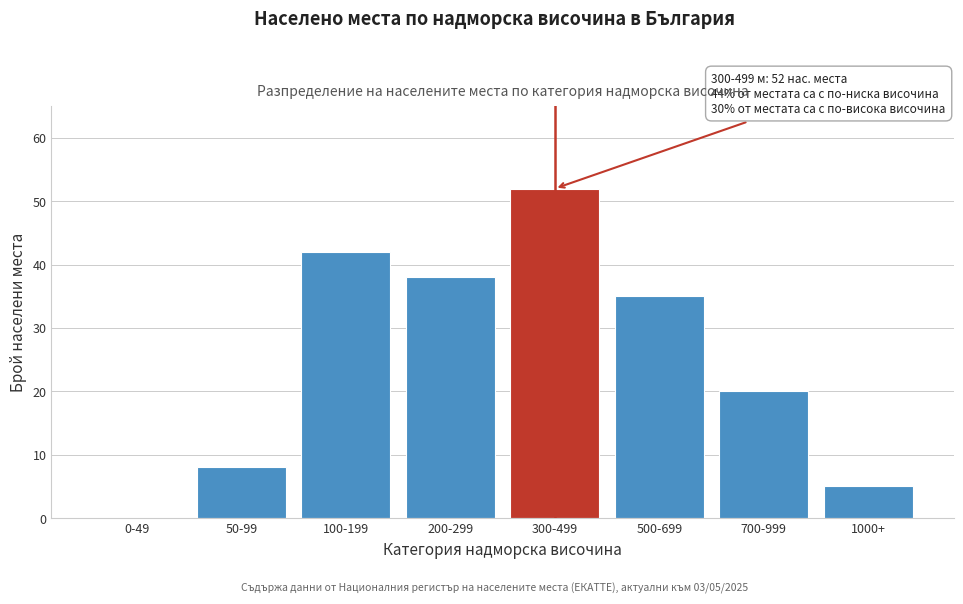

Reading left to right, extract all data points from this chart.

0-49=0	50-99=8	100-199=42	200-299=38	300-499=52	500-699=35	700-999=20	1000+=5